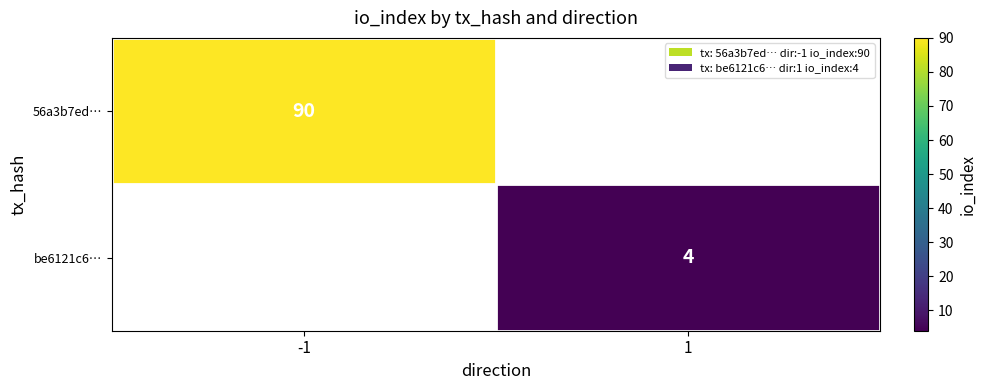

The value of 56a3b7ed… at -1 is 90. True or false?

True